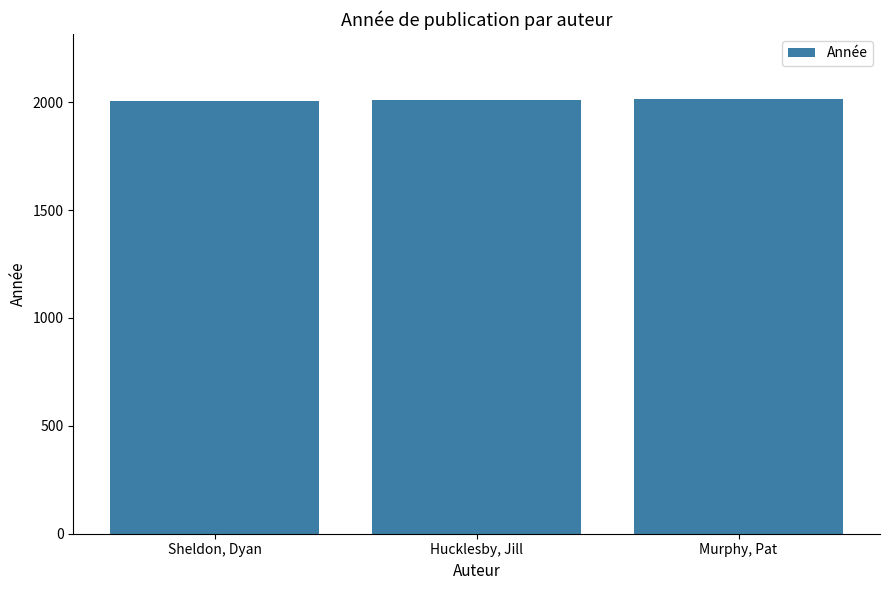

The value at Sheldon, Dyan is 2005. True or false?

True